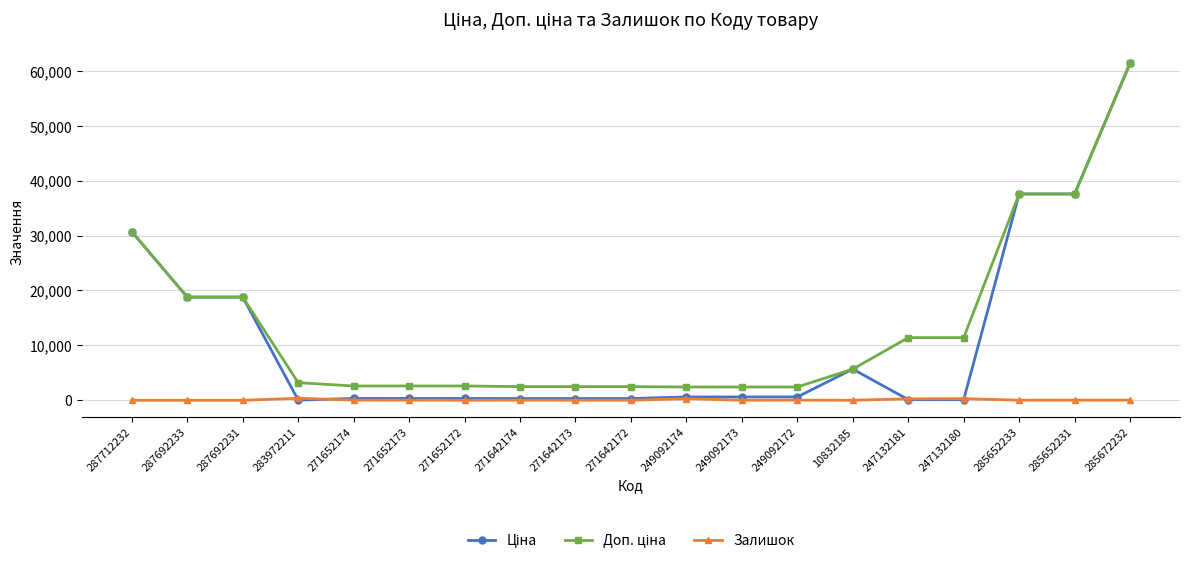

Which label corresponds to the largest value in the chart?

285672232